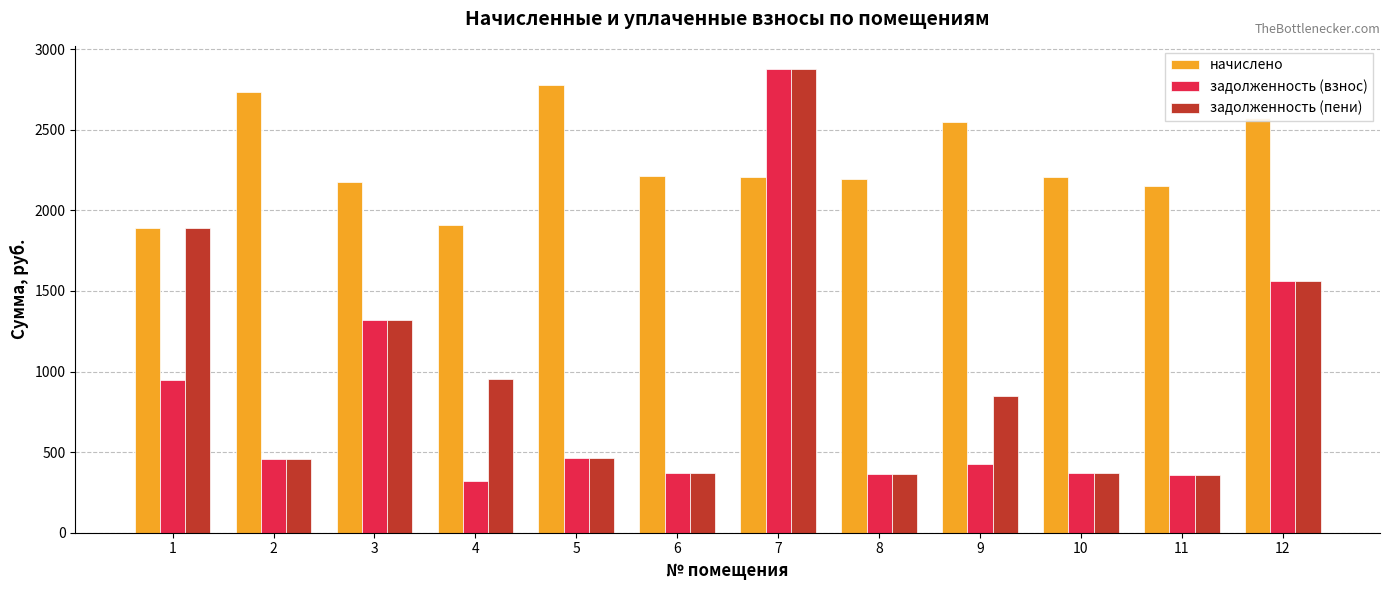

What is the sum of all задолженность (взнос) values?

9829.1